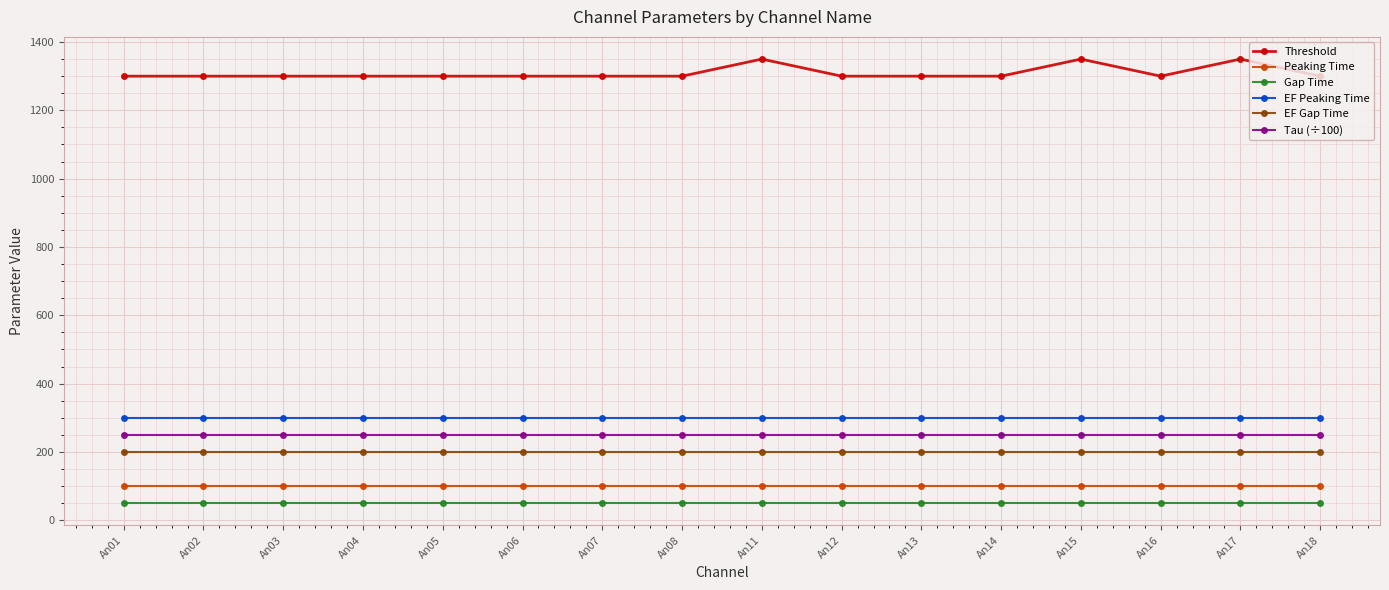

Which series has the largest total across all categories?

Threshold